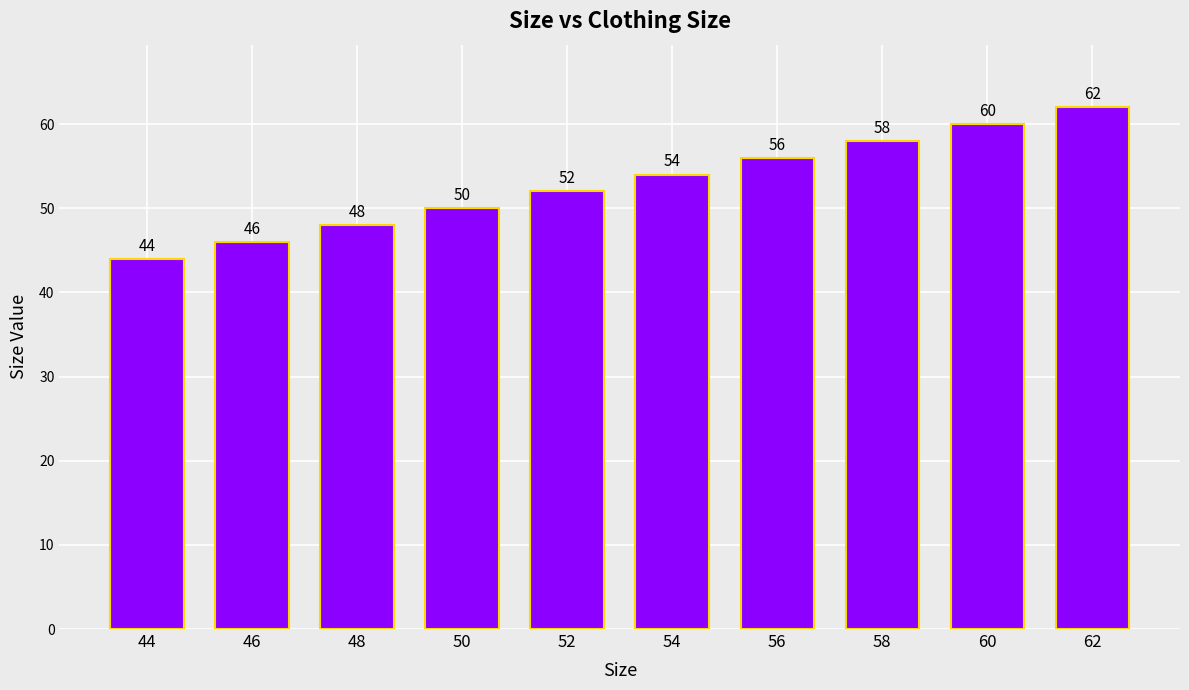

Reading left to right, what are all the values shown in this chart?

44	46	48	50	52	54	56	58	60	62